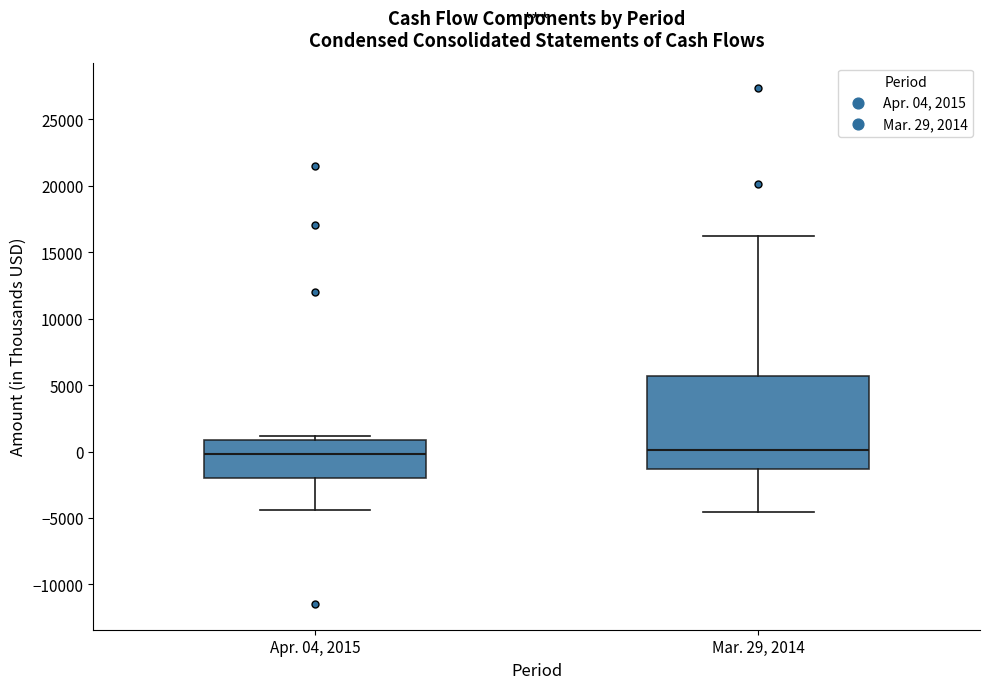

Reading left to right, read every box against the y-axis: the position of its median line, the range the box covers, and the ends of its whiskers. The values are not printed on the chart, so give them approximately, as read against the axis.

Apr. 04, 2015: median 0, box -2000 to 1000, whiskers -4500 to 1000 (just above the box's upper edge)
Mar. 29, 2014: median 0, box -1500 to 5500, whiskers -4500 to 16000